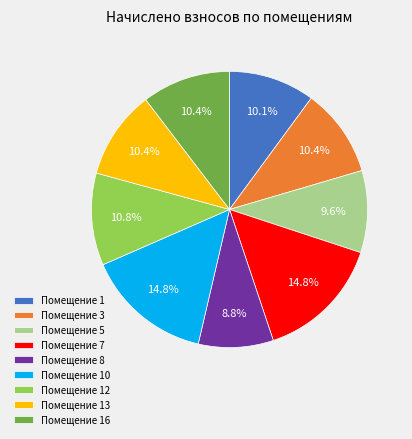

Is there a majority slice in this chart?

No